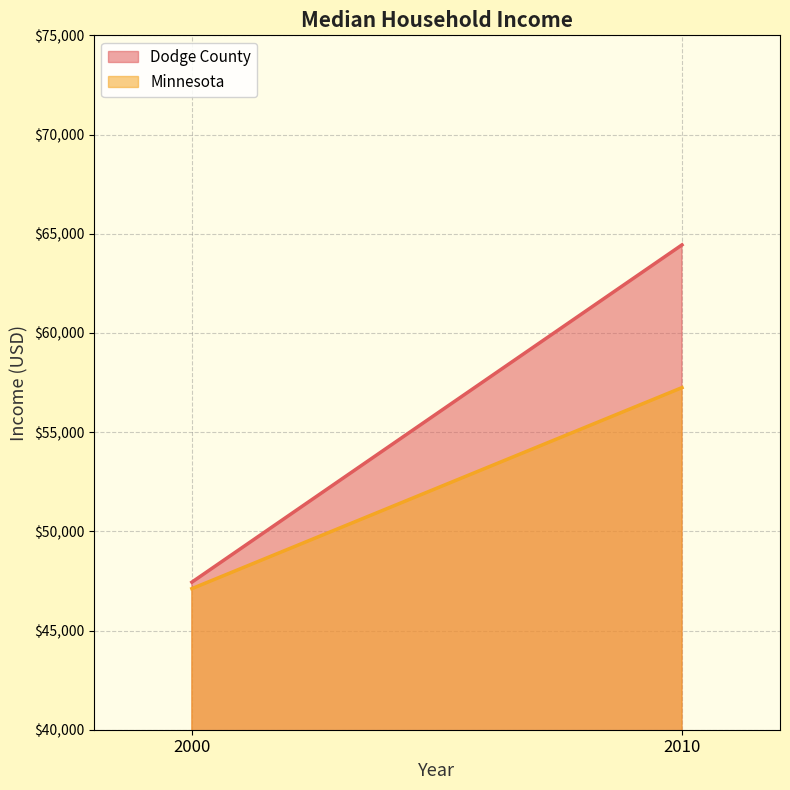

Where is Minnesota nearest to the value 52177?

2000